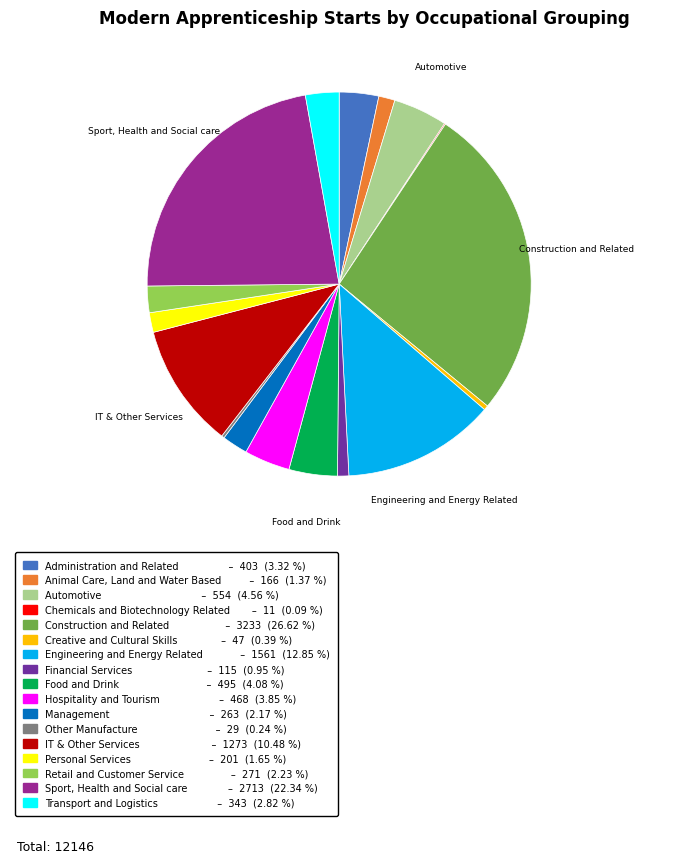

Is there any slice that represents more than half of the pie?

No